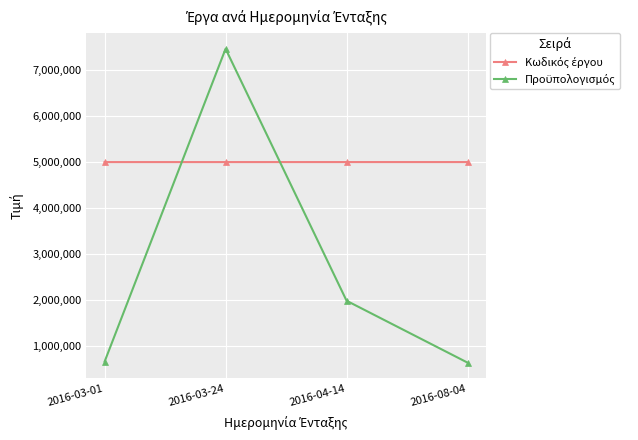

What is the smallest value displayed?

637202.0